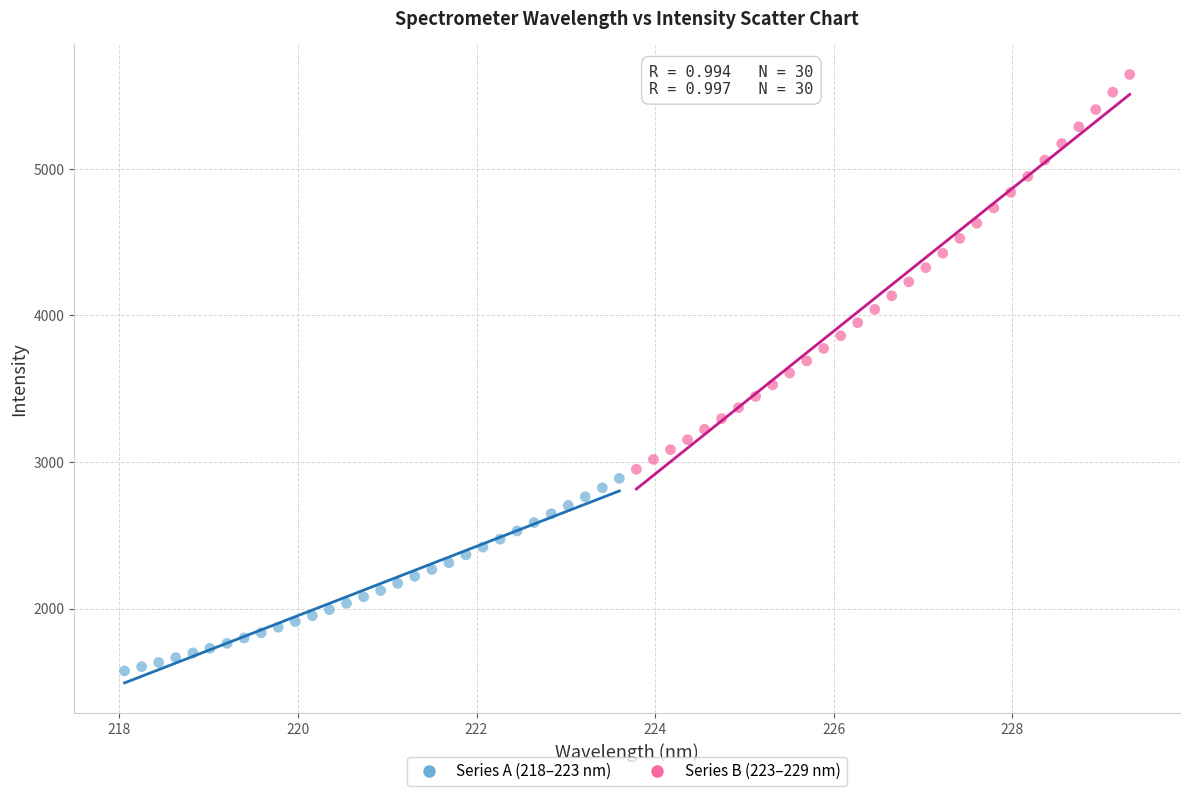

Which series contains the highest Y value?

Series B (223–229 nm)